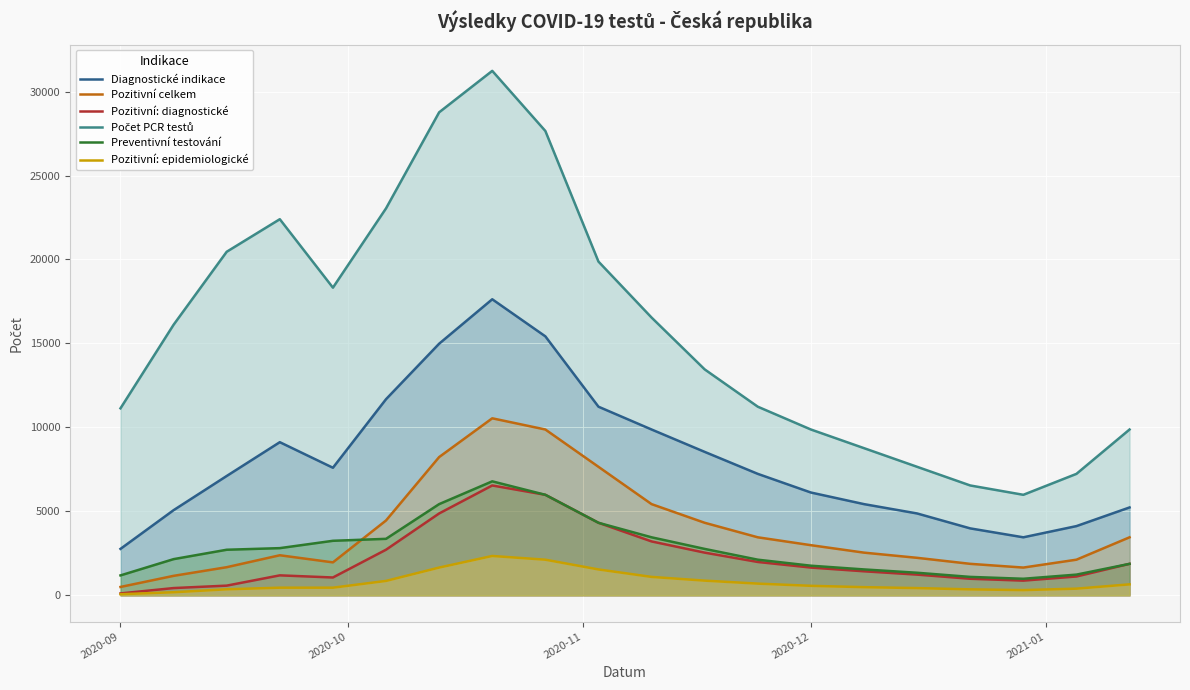

True or false: Pozitivní: epidemiologické and Pozitivní celkem cross at least once.

False